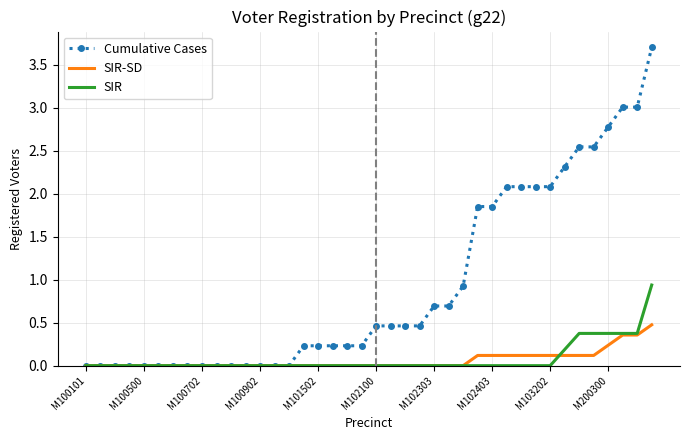

Which series has the widest spread of values?

Cumulative Cases